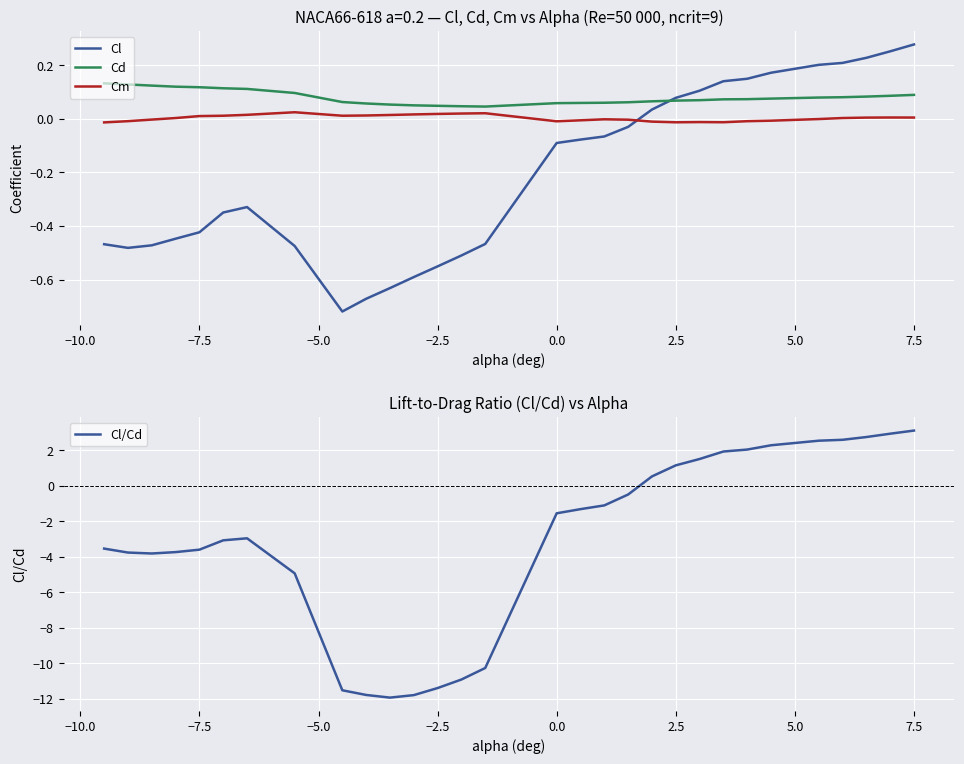

True or false: Cd has a value of 0.1 at 7.5.

True